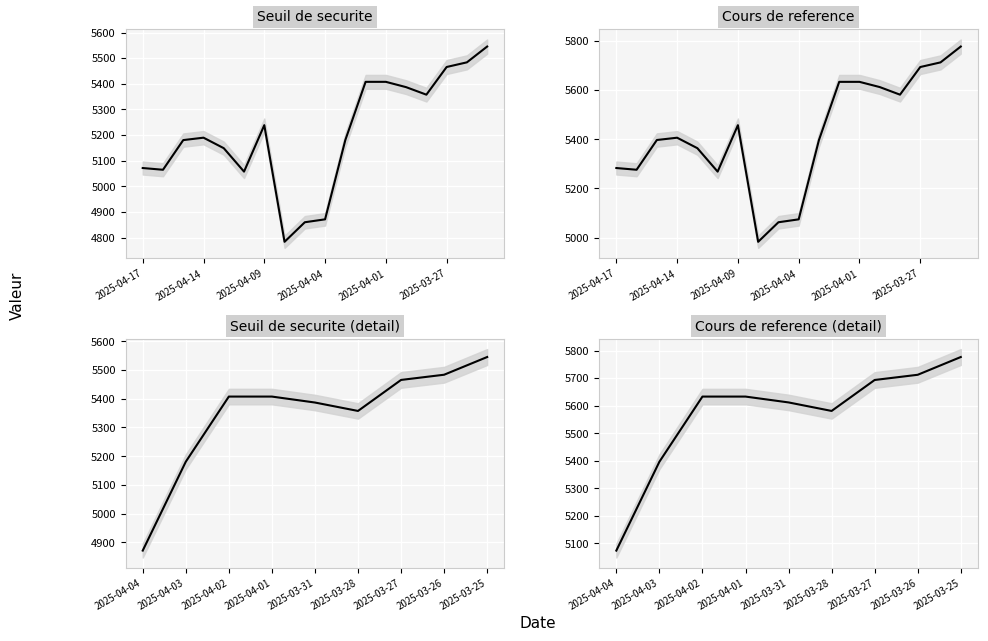

At which category is the sum across all series the highest?

2025-03-25